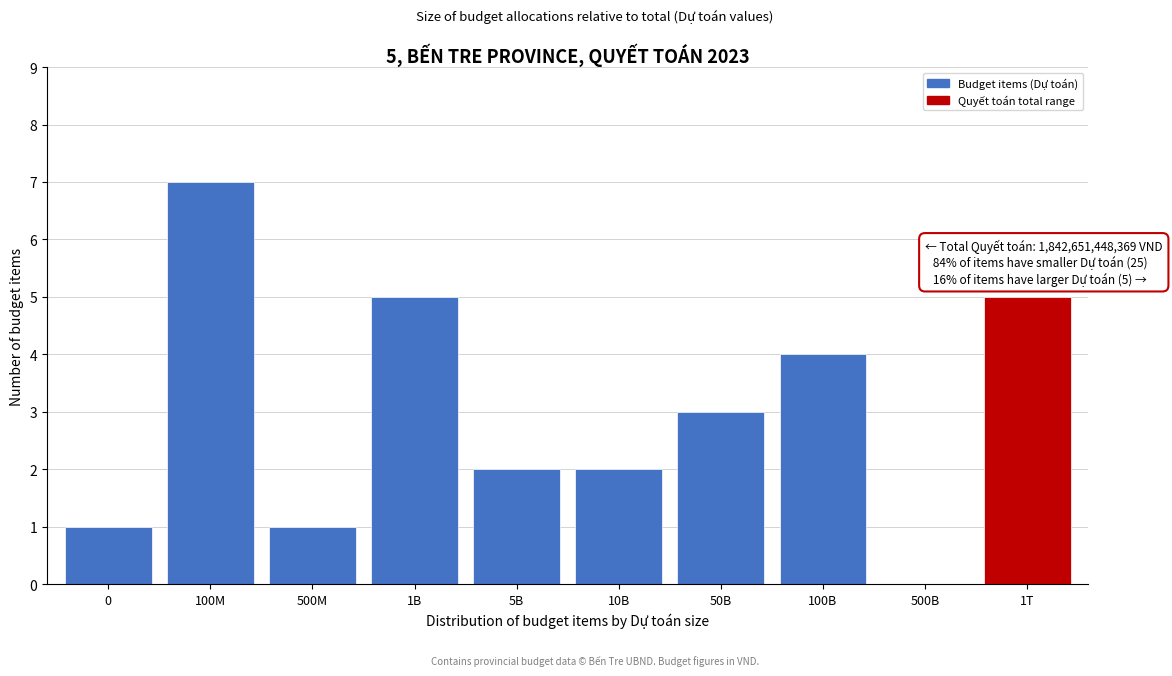

Reading left to right, transcribe all the data shown in this chart.

0=1	100M=7	500M=1	1B=5	5B=2	10B=2	50B=3	100B=4	500B=0	1T=5